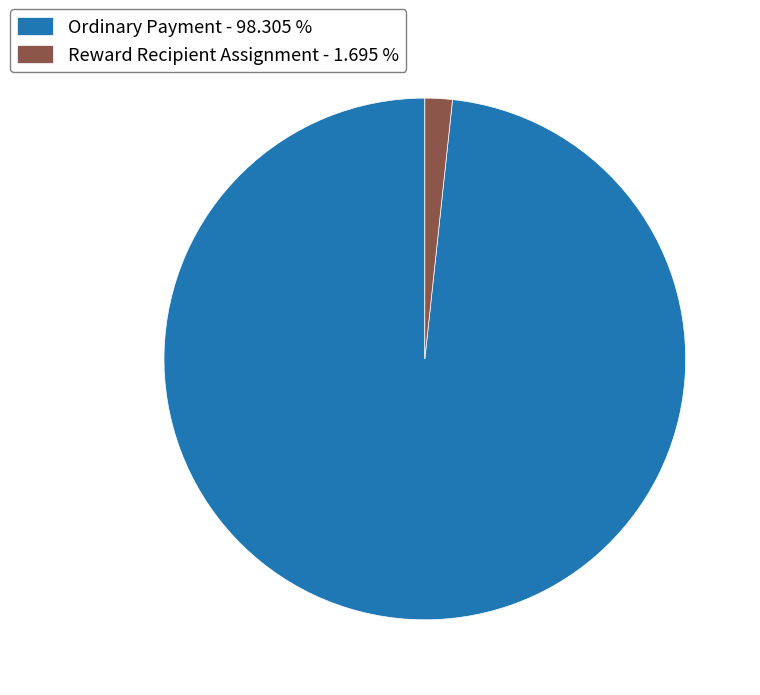

Which has a higher value, Ordinary Payment or Reward Recipient Assignment?

Ordinary Payment